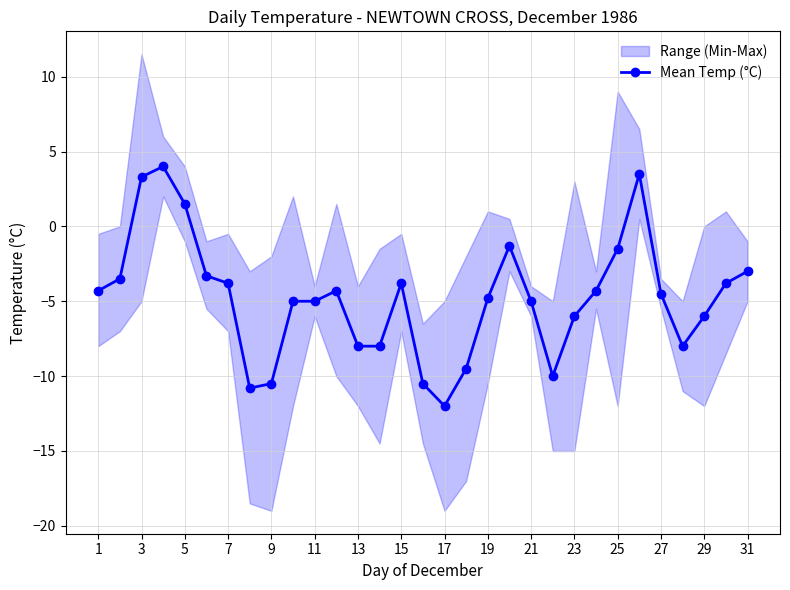

The value of Mean Temp (°C) at 1 is -6.3. True or false?

False